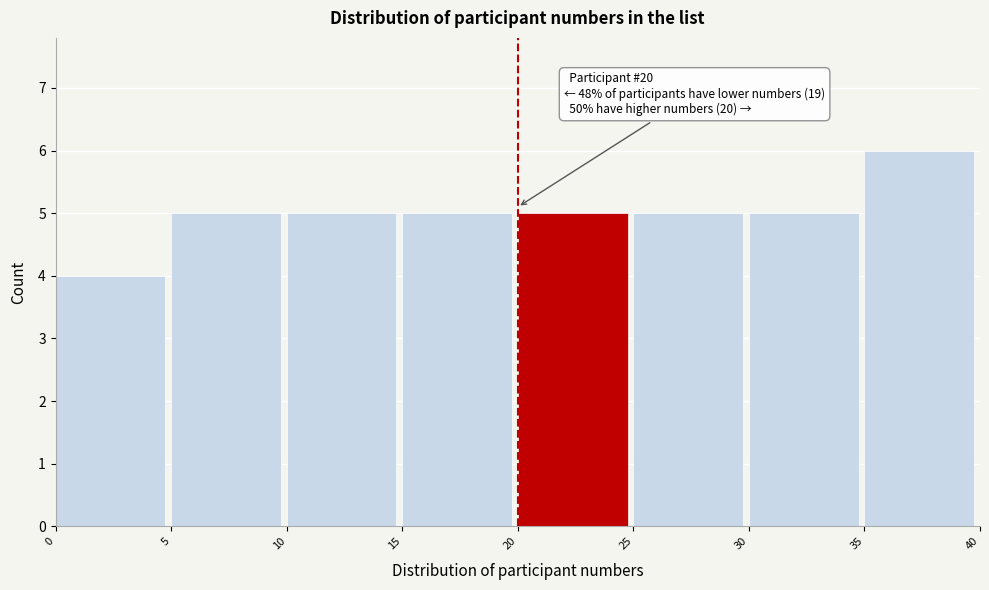

Which range on the x-axis has the tallest bar?

35 to 40